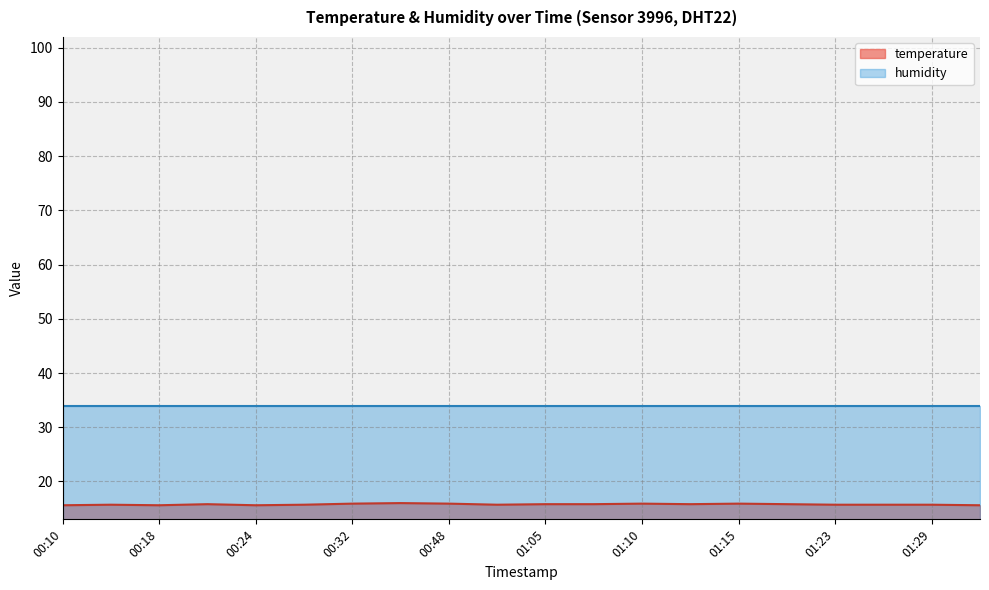

How many interior local valleys (lower than both neighbors) does the data have?

4